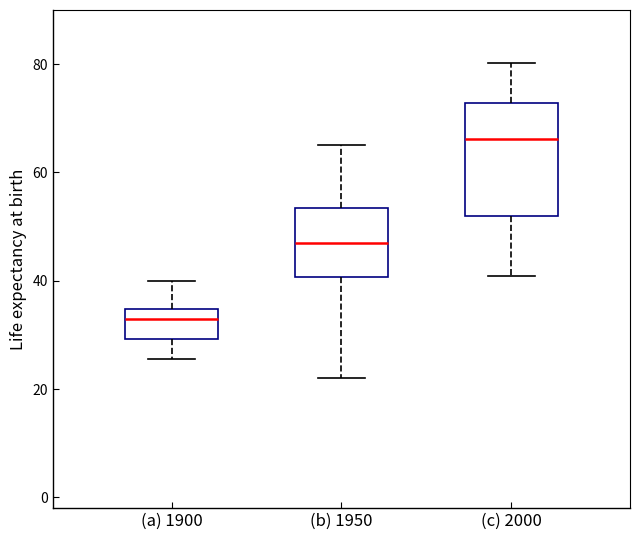

Which box has the lowest median line?

(a) 1900